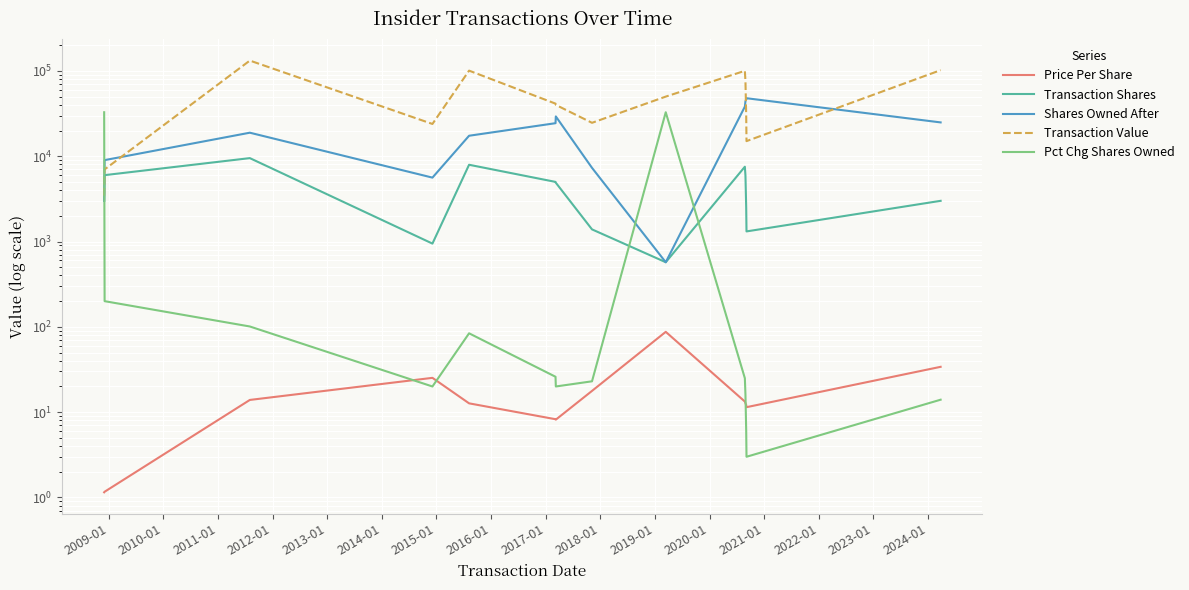

What is the value of the Transaction Shares point at the 5th from the left?

7940.0